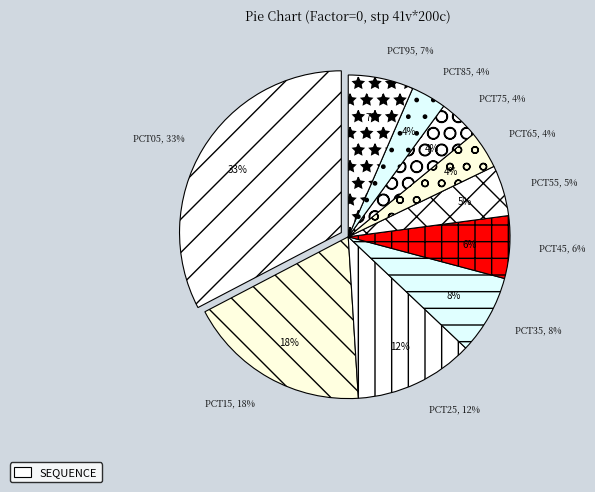

Is it true that pct95 is 7% of the pie?

True